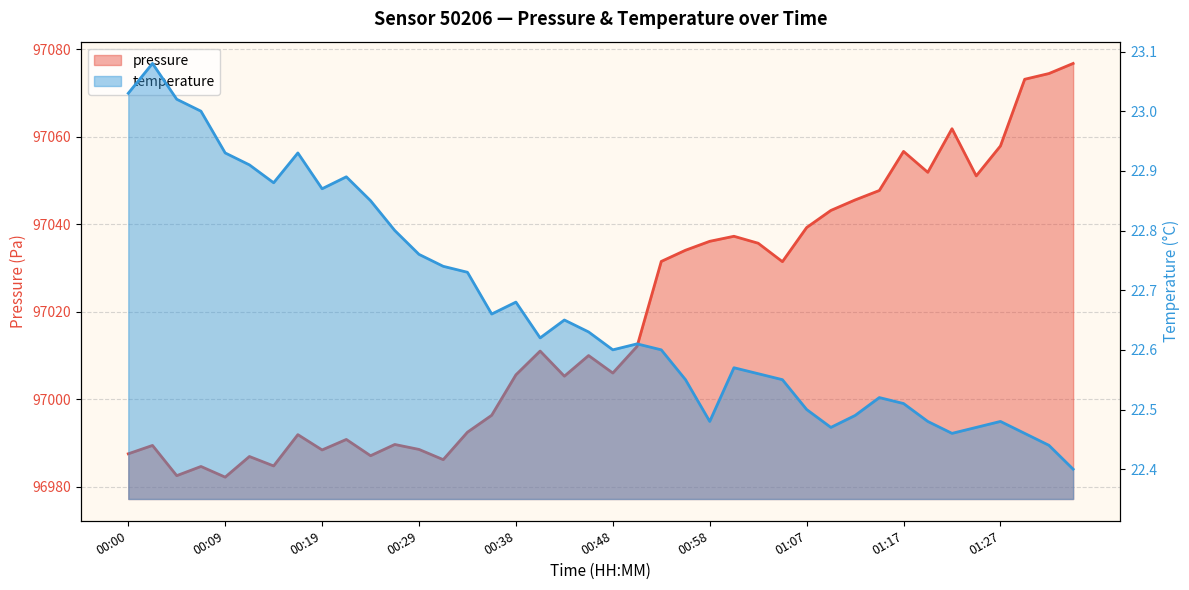

At which category is the sum across all series the highest?

01:34